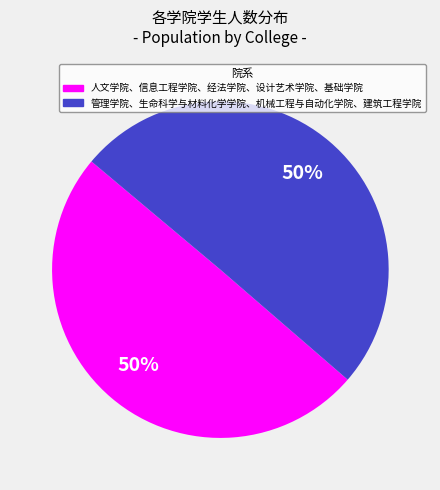

To the nearest percent, what is the average slice percentage?

50%